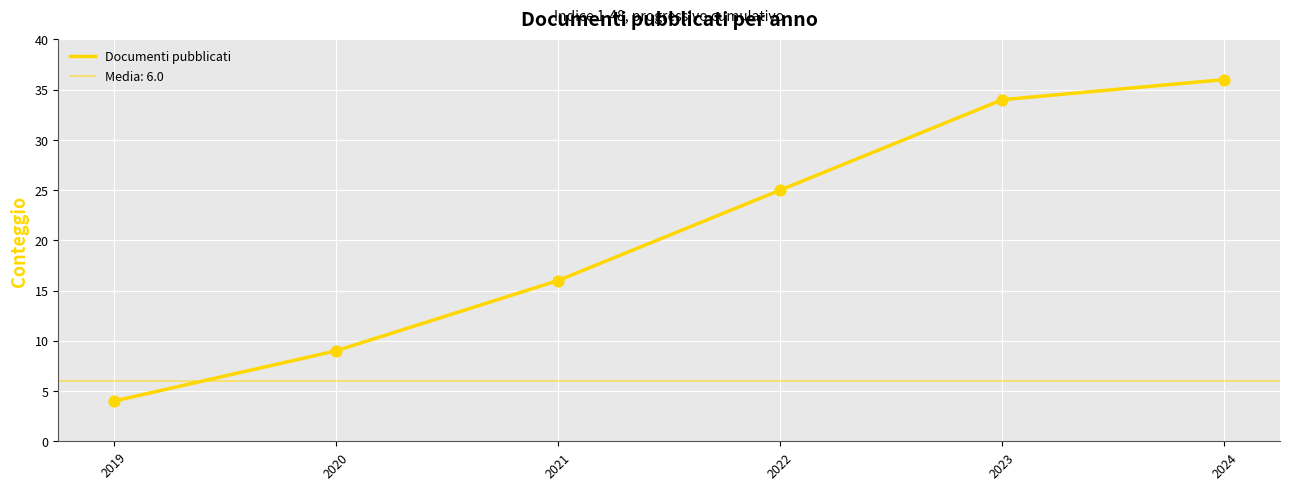

Approximately how many times larger is the value at 2020 compared to 2024?

0.2